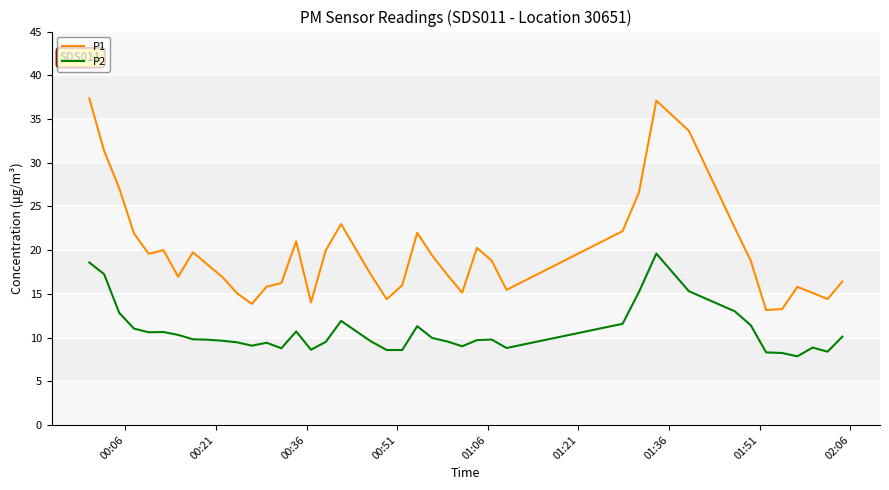

Rank the series by their average value, from highest to lowest.

P1, P2